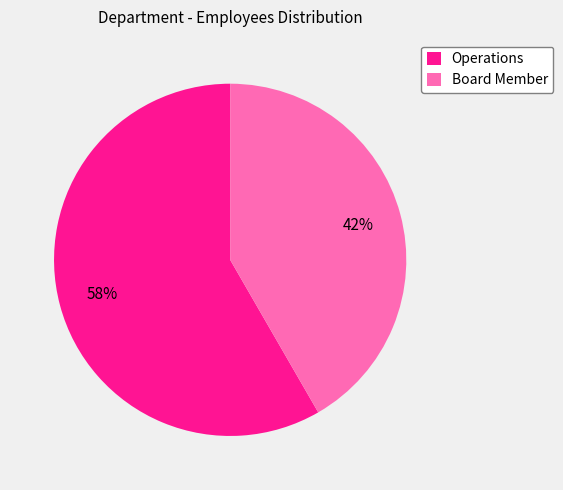

What percentage is the Operations slice, to the nearest percent?

58%